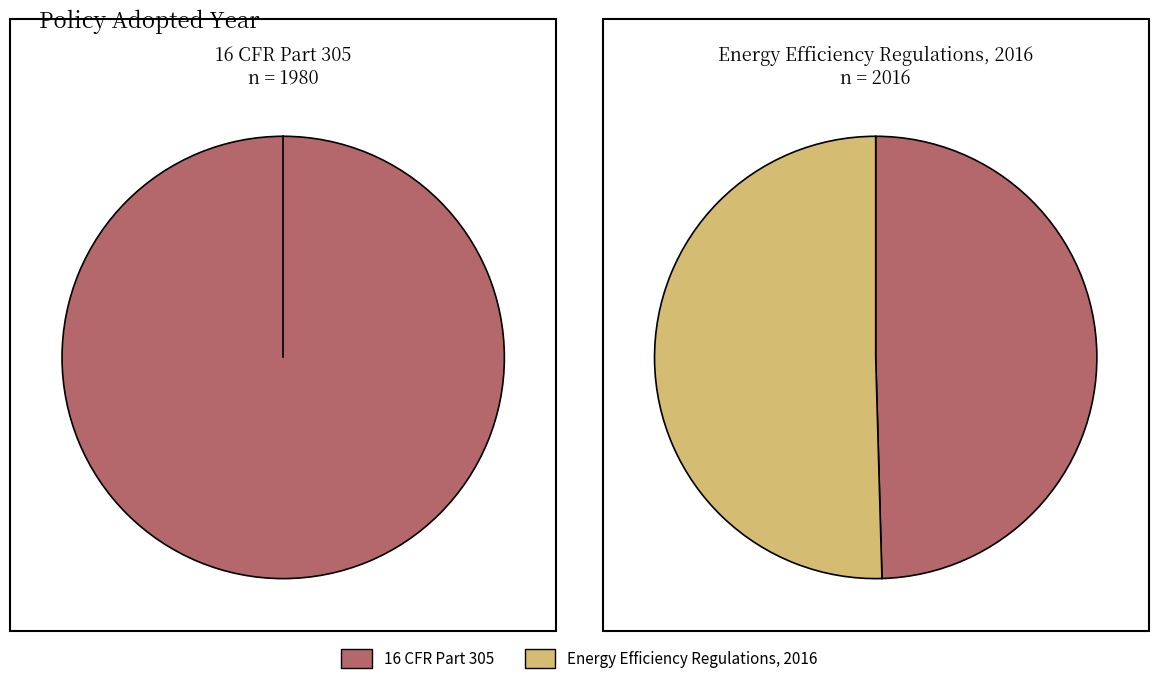

To the nearest percent, what portion does Energy Efficiency Regulations, 2016 represent?

50%